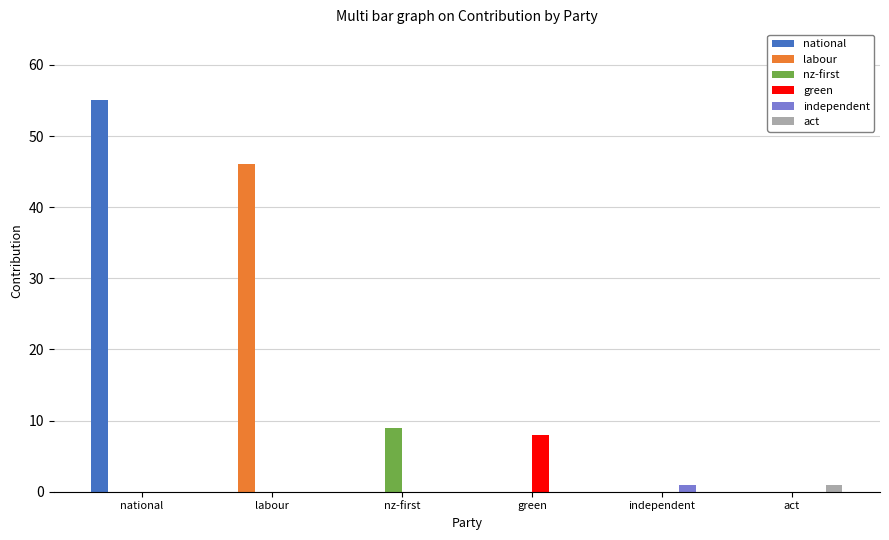

Which series has the largest total across all categories?

national